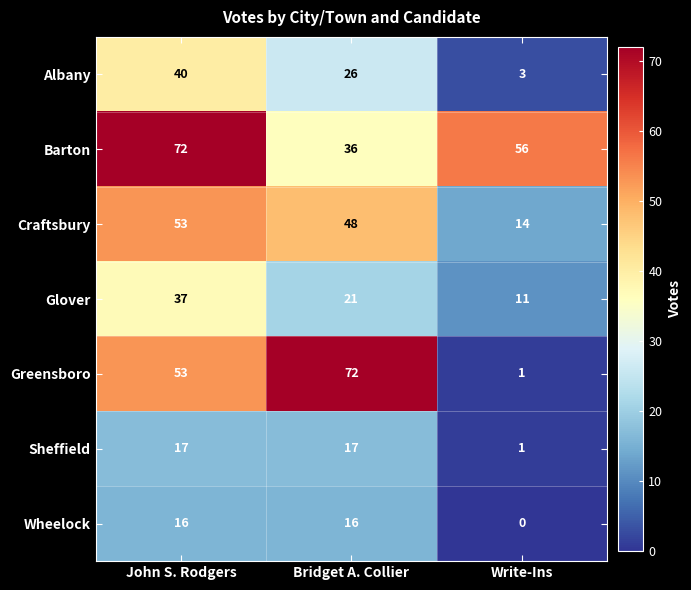

What is the minimum value for Barton?

36